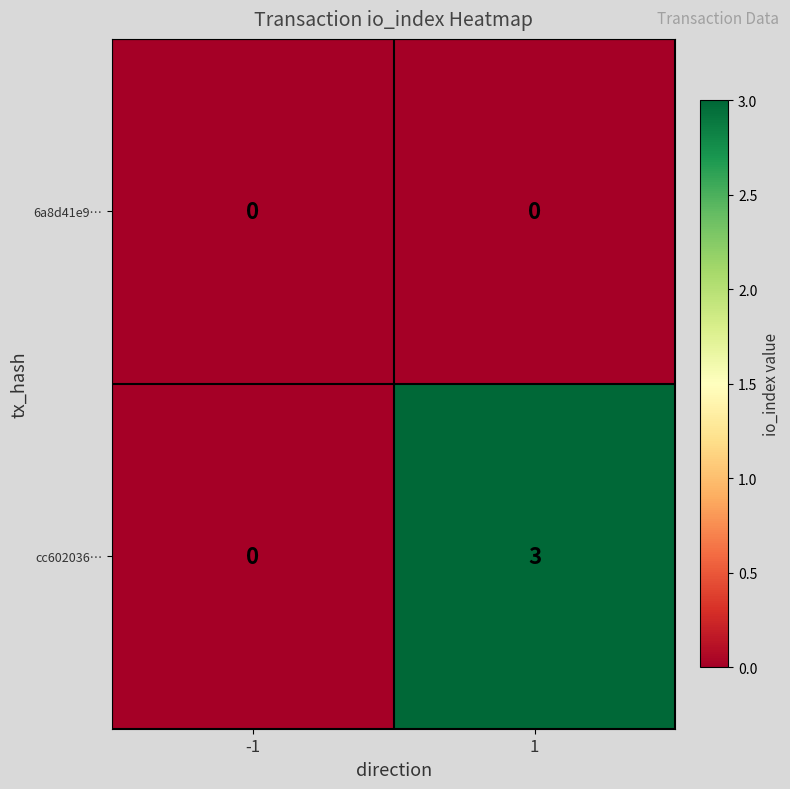

Rank the series by their average value, from highest to lowest.

cc602036…, 6a8d41e9…